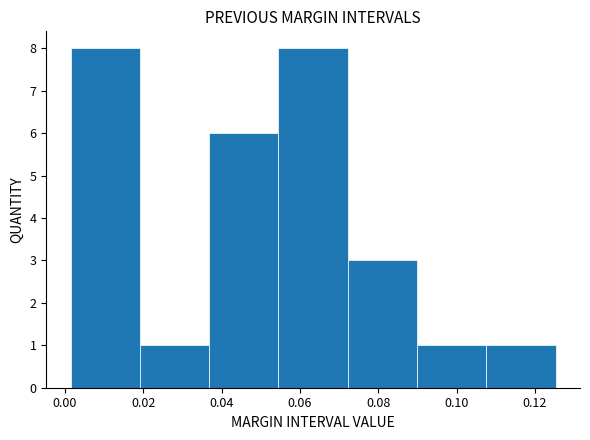

How tall is the bar that spans 0.072 to 0.090 on the x-axis? Neither the bar edges nor the heights are printed on the chart, so give them approximately, as read against the axes.

3